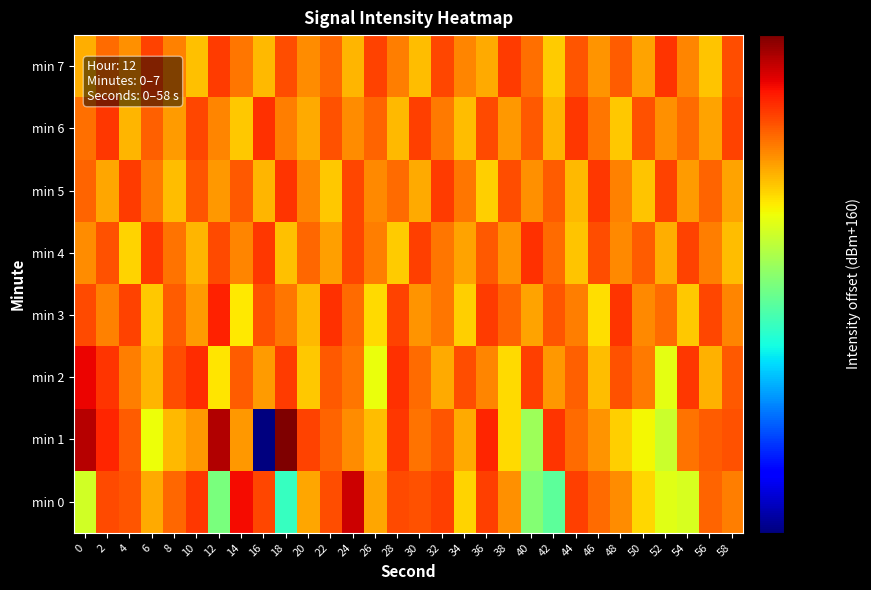

What is the smallest value displayed?

10.5